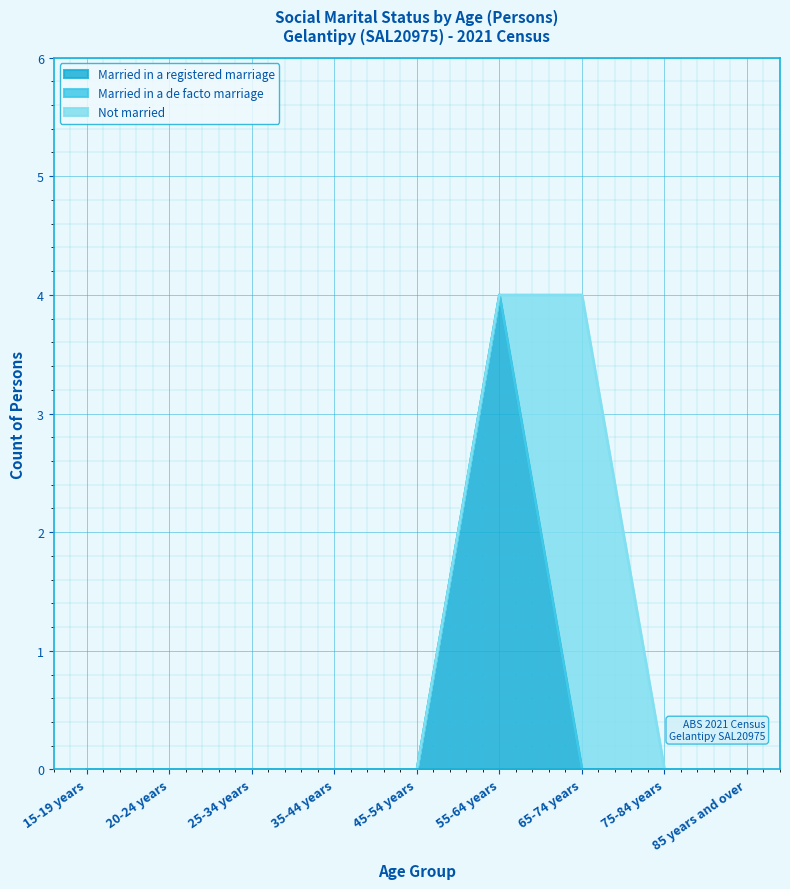

Between 45-54 years and 75-84 years, which series saw the biggest shift?

Married in a registered marriage